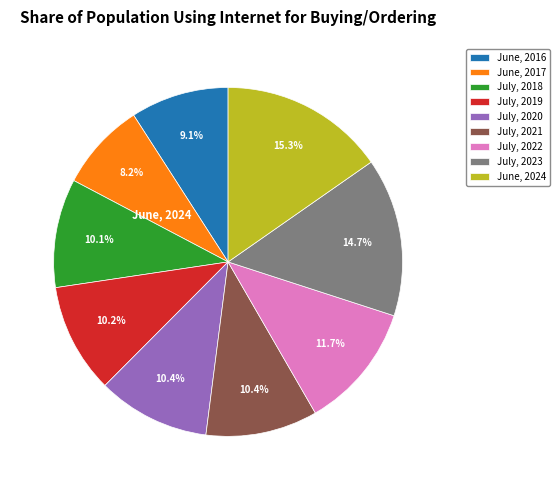

To the nearest percent, what is the average slice percentage?

11%